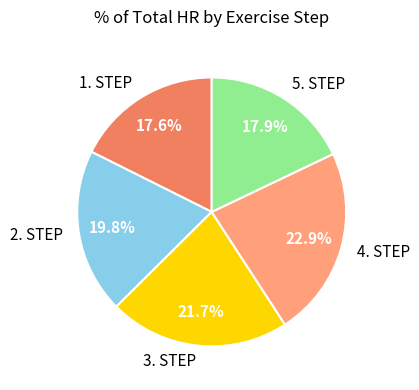

Count the number of slices in the pie.

5